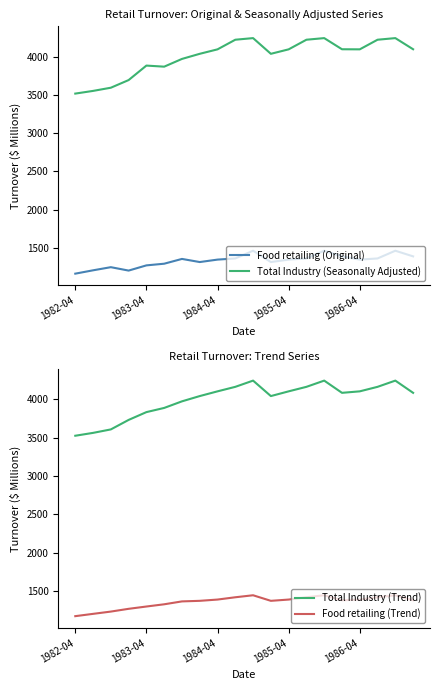

The value of Food retailing (Original) at 1983-04 is 1270.9. True or false?

True